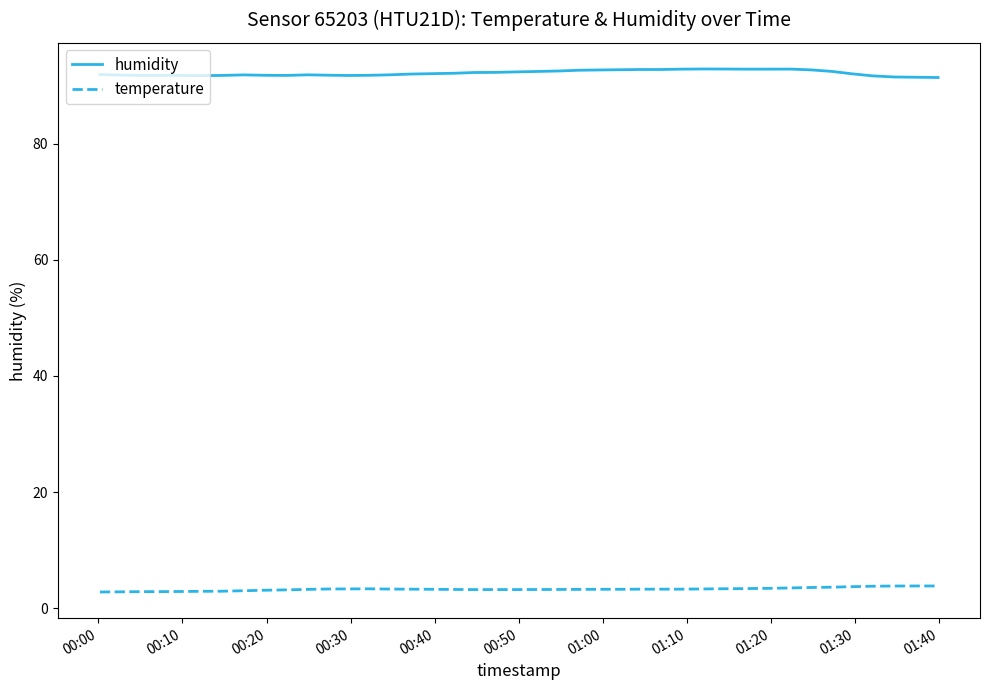

Which series has the largest total across all categories?

humidity